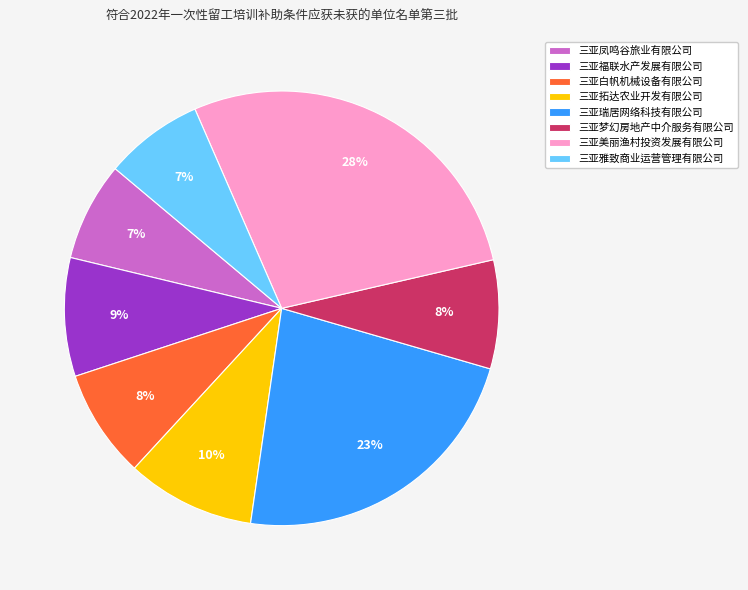

To the nearest percent, what is the difference between the largest and smallest slice percentages?

21%